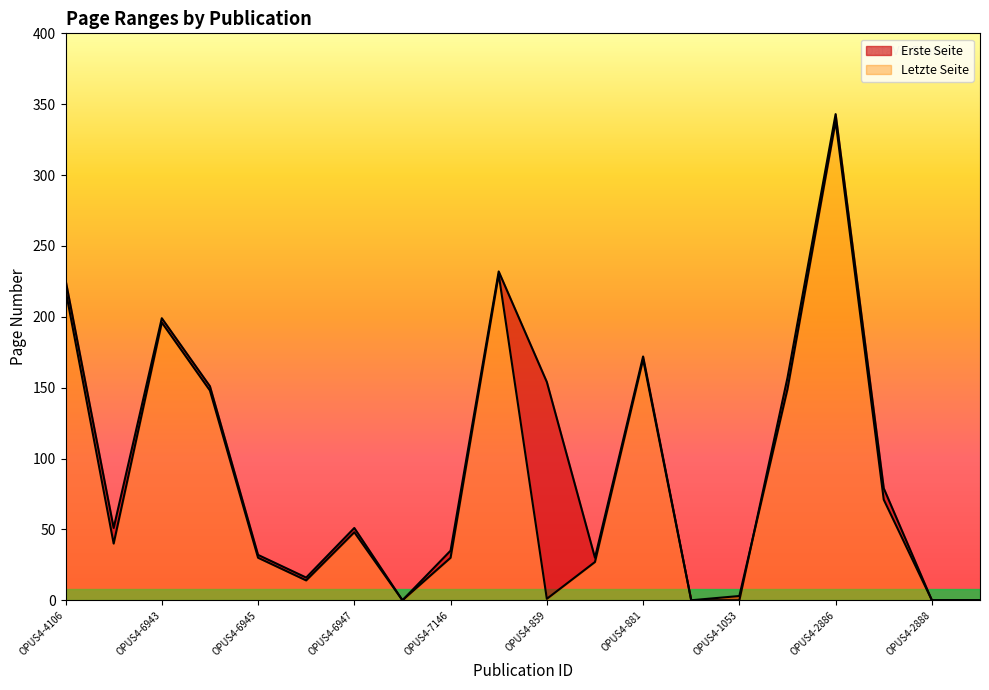

What is the total value across all series at OPUS4-6947?

99